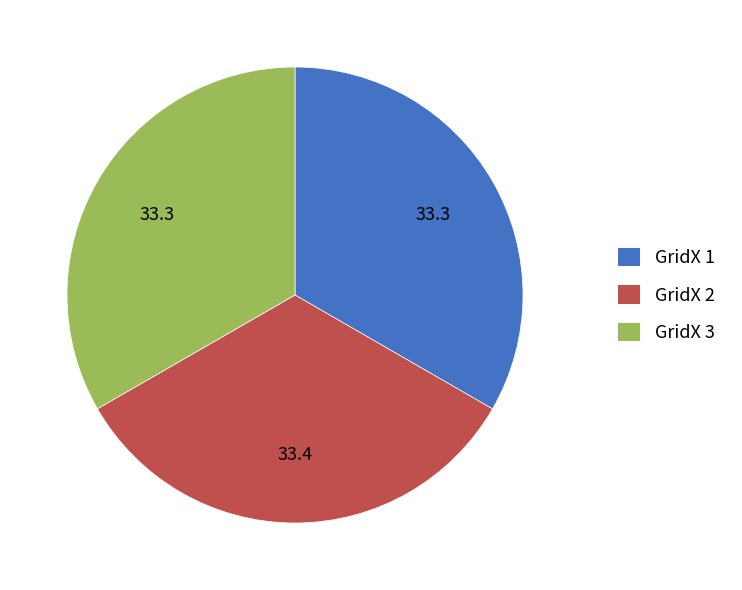

Is there any slice that represents more than half of the pie?

No